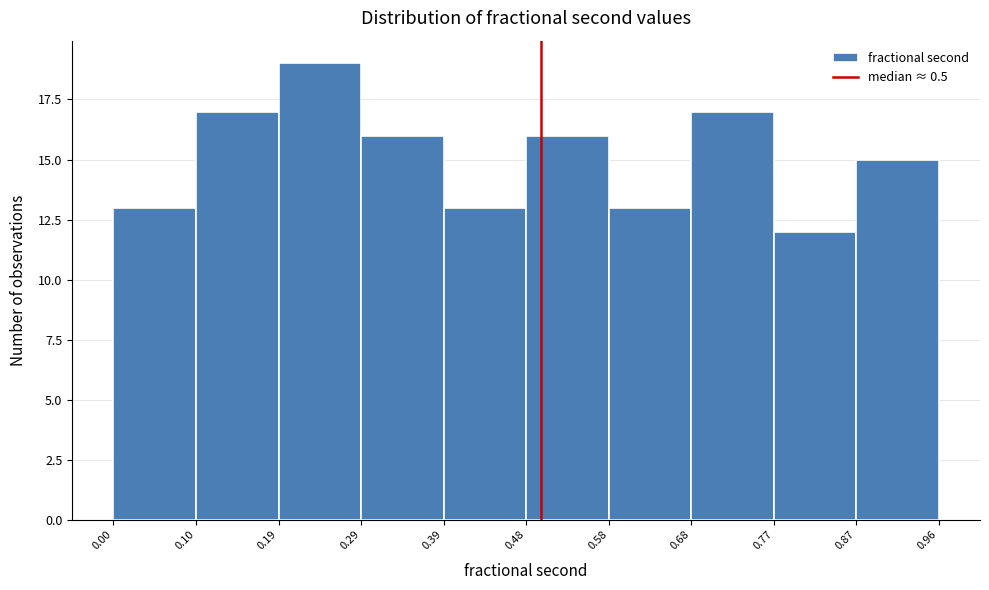

Reading left to right, transcribe this chart: for each bar, give the range it covers on the x-axis and its height. The values are not printed on the chart, so give them approximately, as read against the axis.

0.00 to 0.10: 13
0.10 to 0.19: 17
0.19 to 0.29: 19
0.29 to 0.39: 16
0.39 to 0.48: 13
0.48 to 0.58: 16
0.58 to 0.68: 13
0.68 to 0.77: 17
0.77 to 0.87: 12
0.87 to 0.96: 15